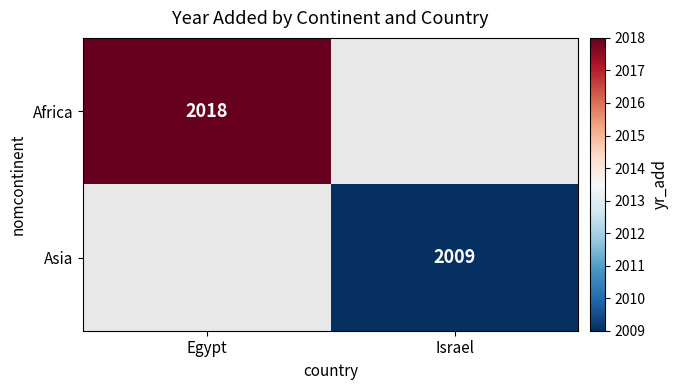

Is it true that Africa equals 2018 at Egypt?

True